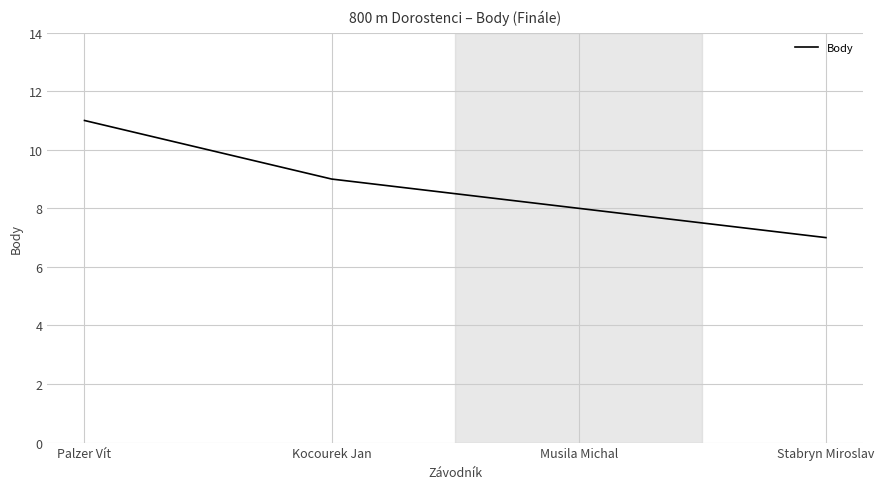

Is it true that the value at Palzer Vít is 5?

False